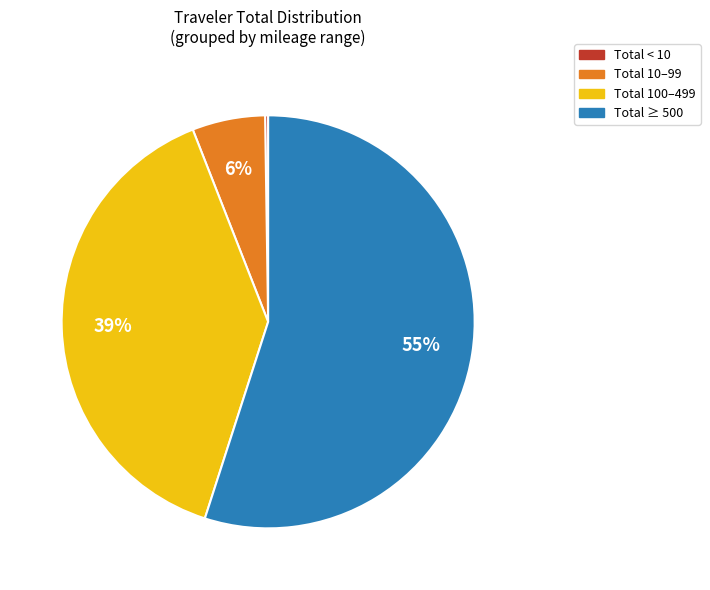

Does any single category account for the majority?

Yes